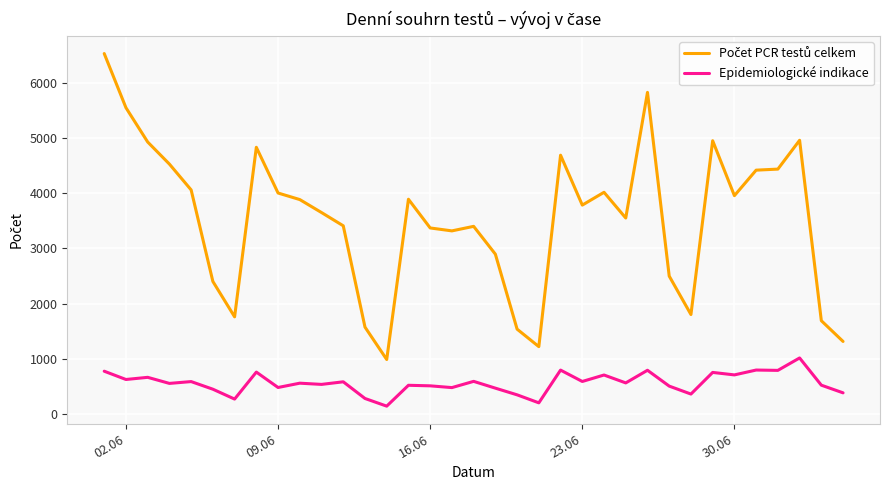

What is the maximum value for Epidemiologické indikace?

1014